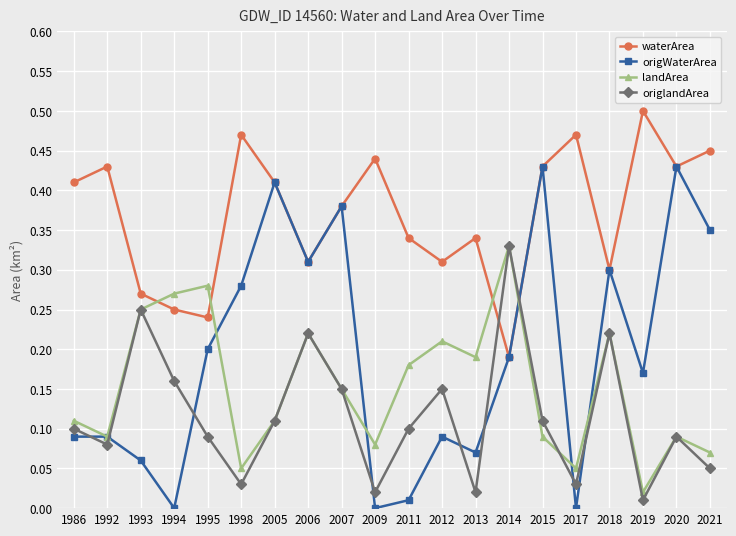

Which category has the highest value in the landArea series?

2014